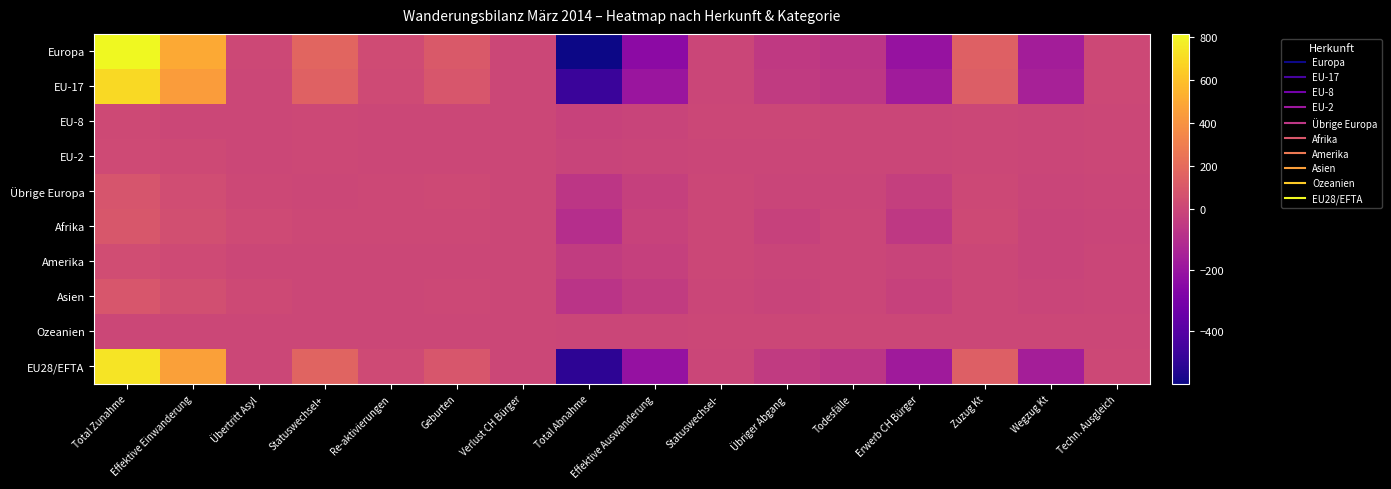

Between Effektive Einwanderung and Erwerb CH Bürger, which is larger?

Effektive Einwanderung